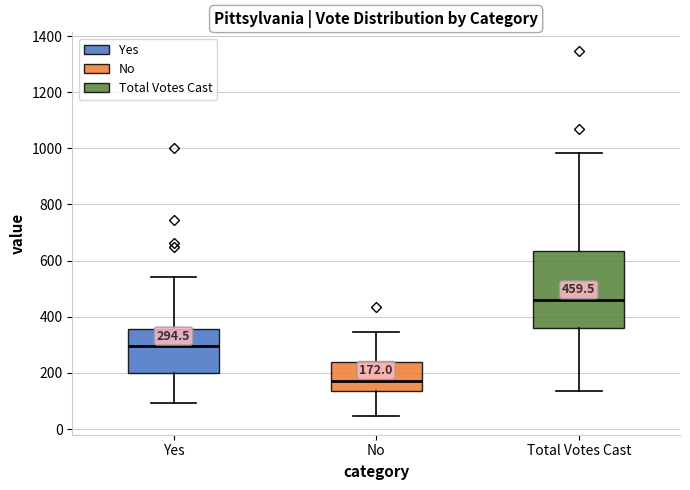

Comparing the boxes themselves (not the whiskers), which one is the tallest?

Total Votes Cast